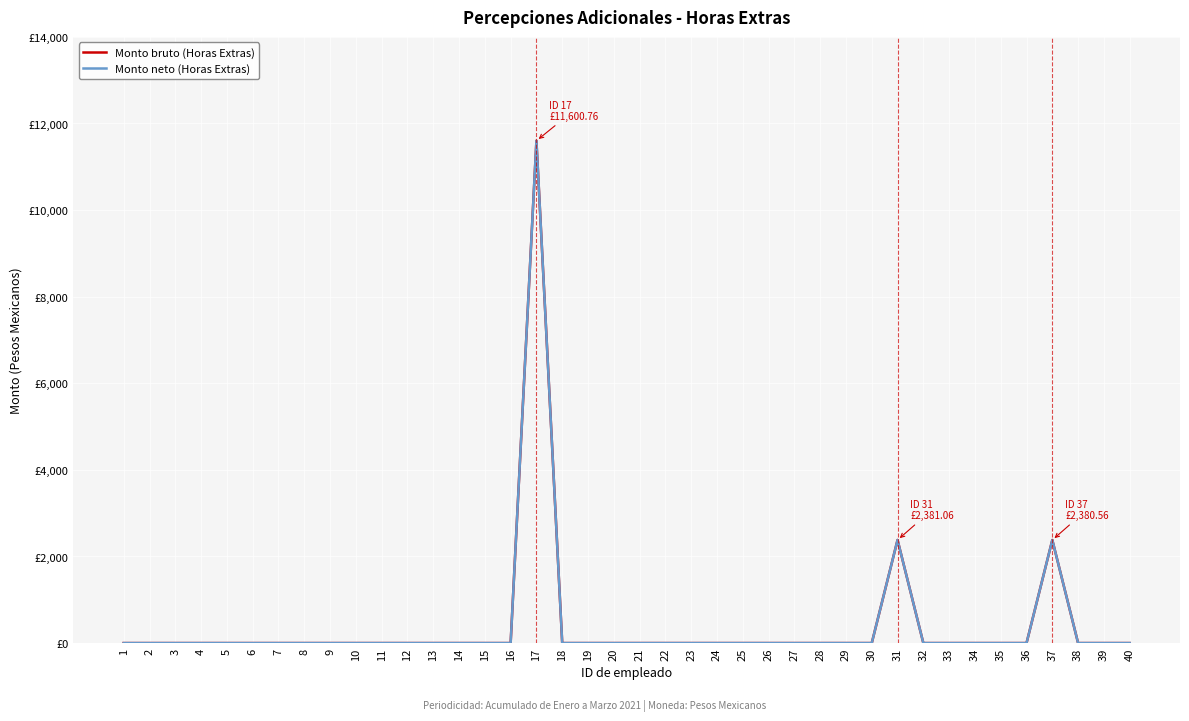

Is it true that Monto bruto (Horas Extras) equals 0.0 at 24?

True